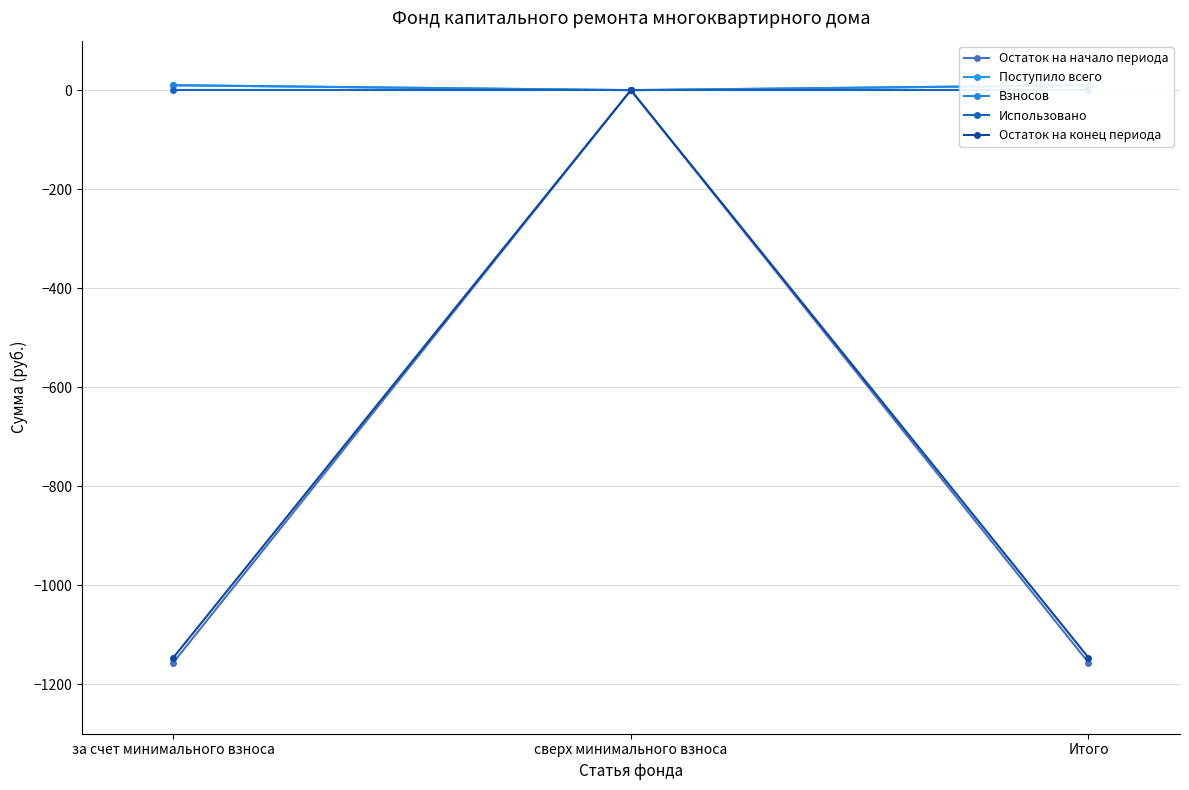

Is this an area chart (filled region under the line)?

No